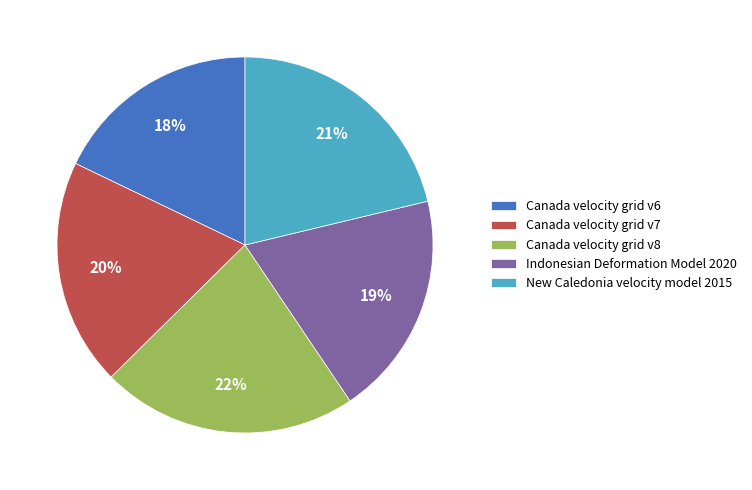

Approximately how many times larger is the value at Canada velocity grid v7 compared to Canada velocity grid v8?

0.9